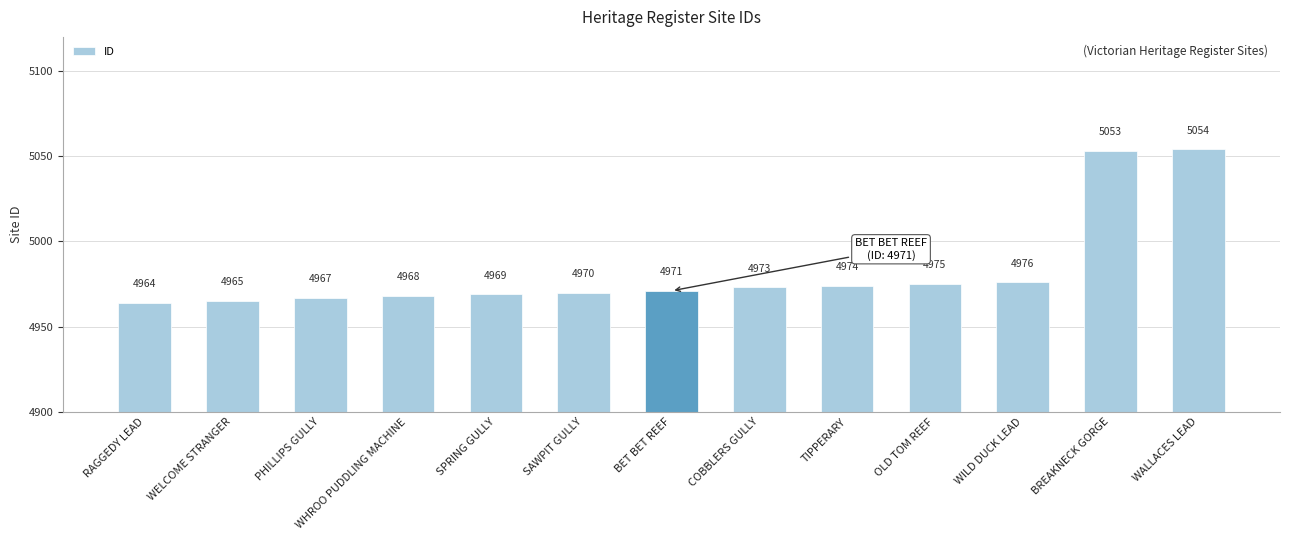

What is the greatest value displayed?

5054